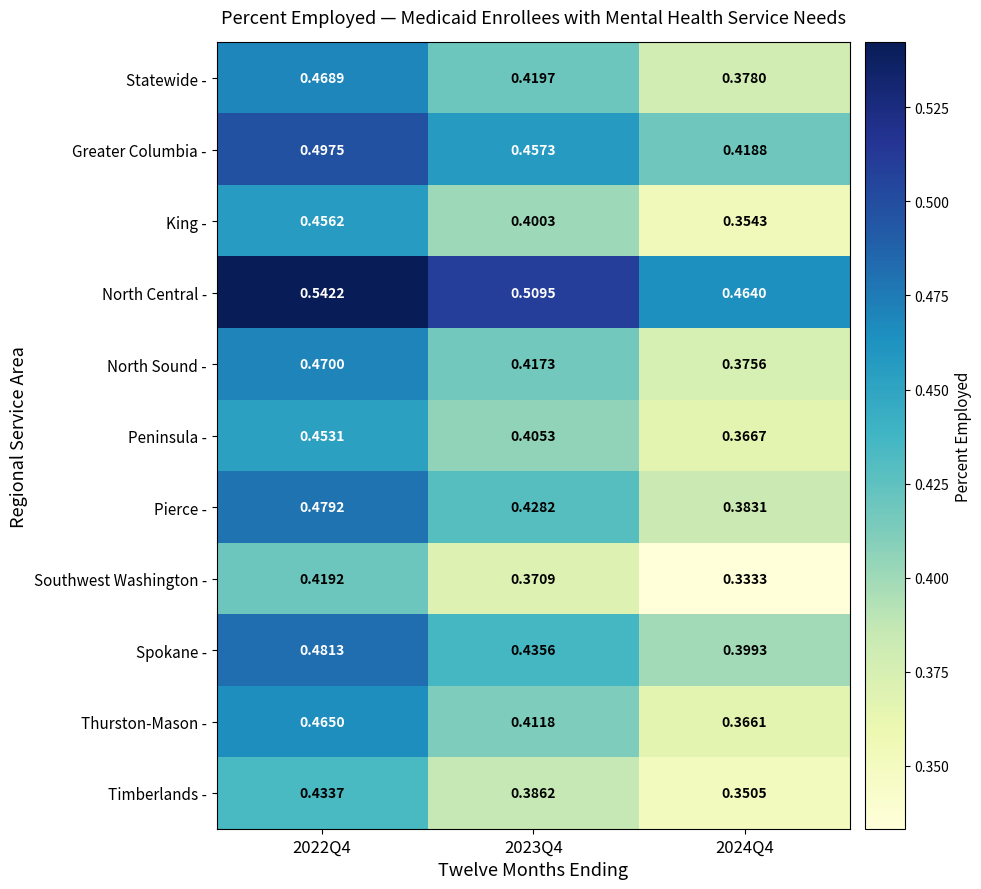

Which series has the largest range (max minus min)?

King -